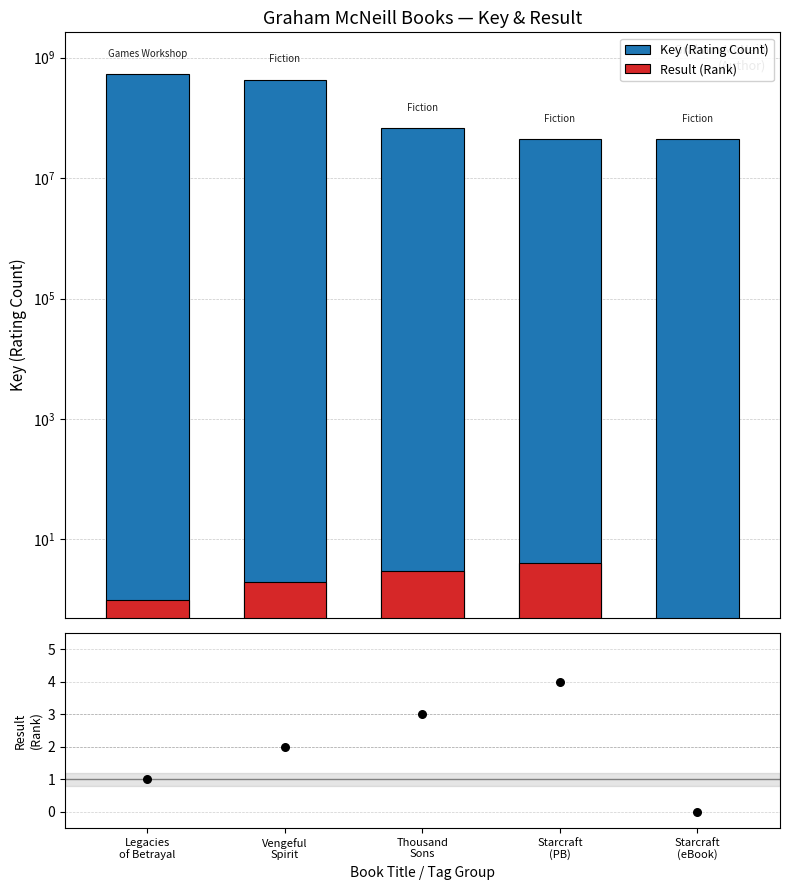

Is the value of Result (Rank) at Starcraft
(PB) greater than the value of Key (Rating Count) at Thousand
Sons?

No